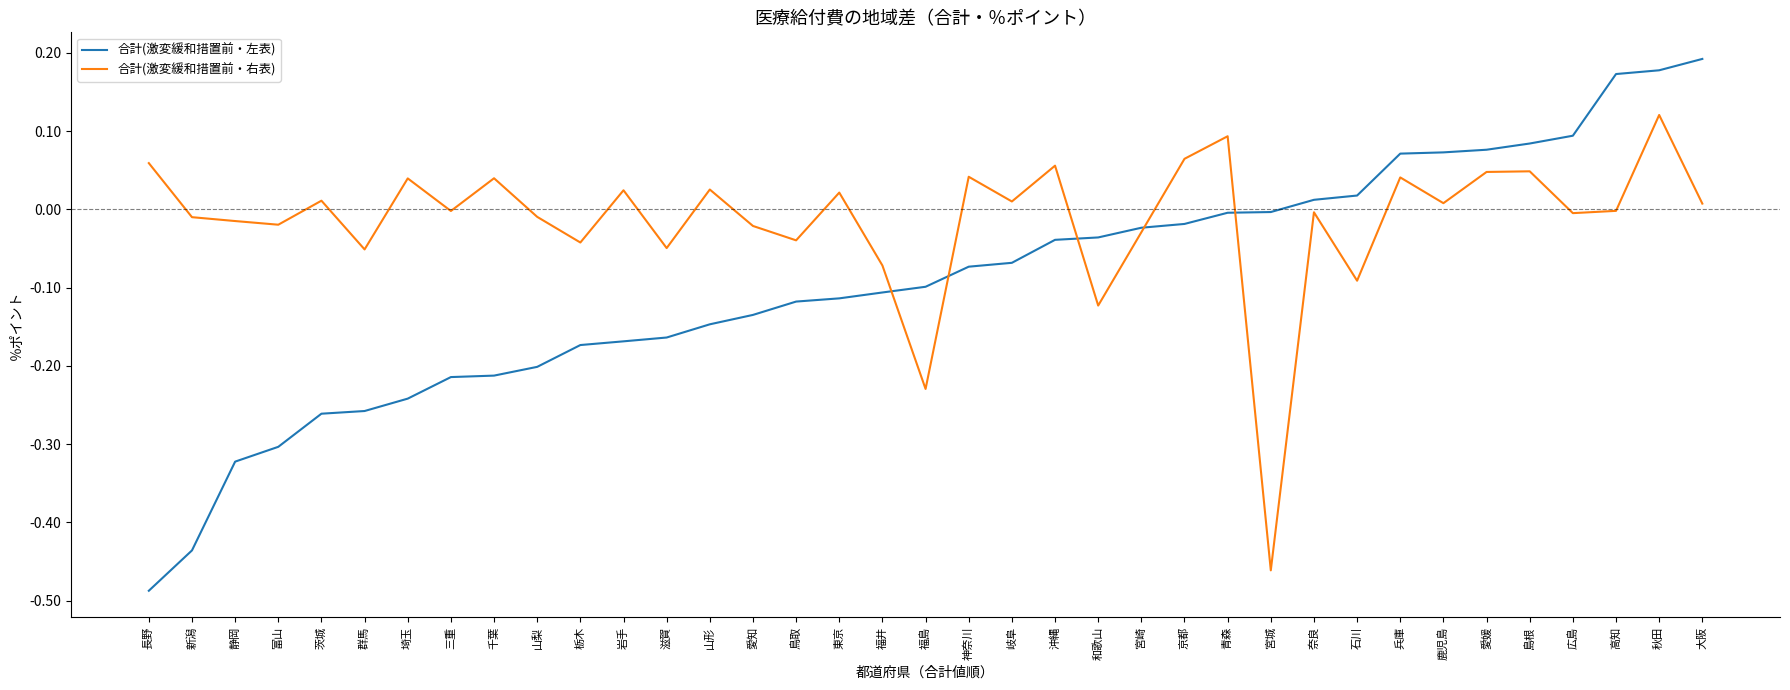

Is it true that 合計(激変緩和措置前・右表) equals -0.0 at 栃木?

True